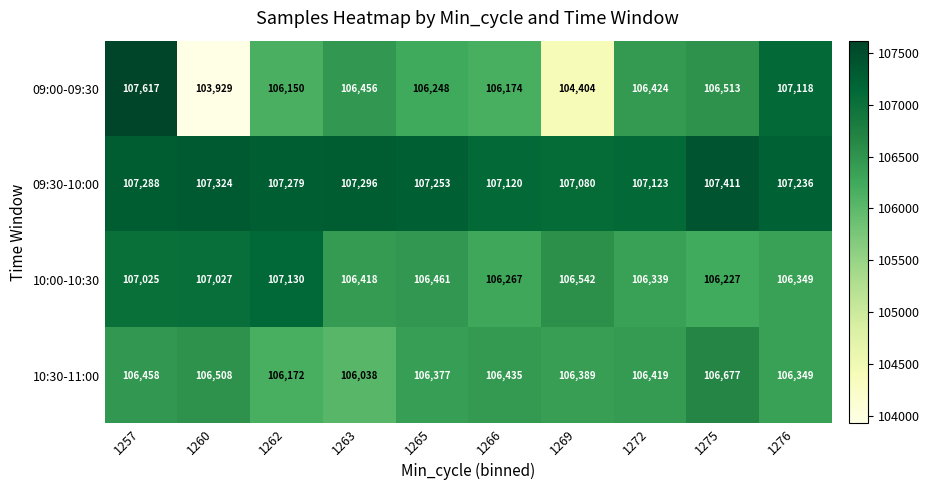

What is the spread (max minus min) of values at 1272?

784